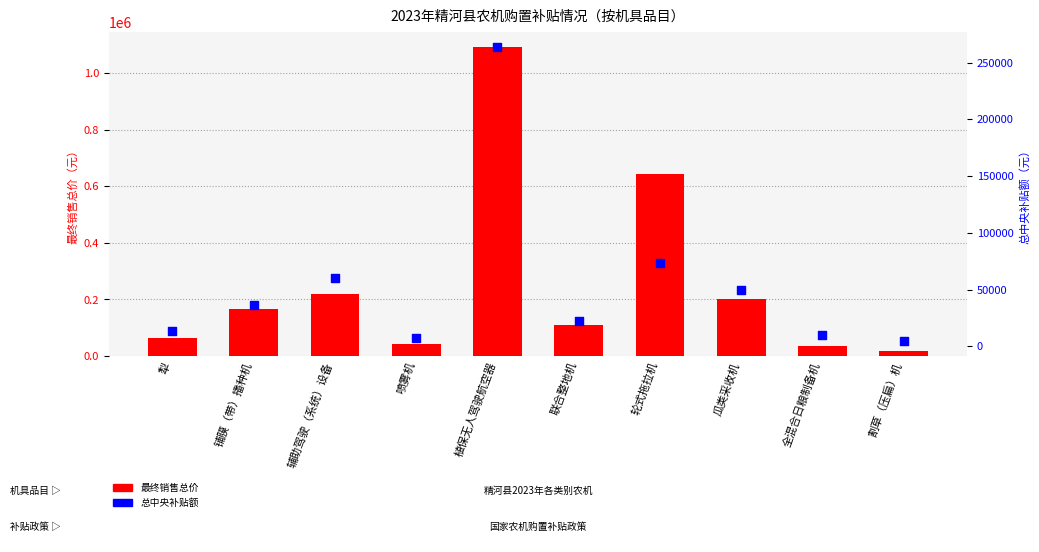

At how many categories does at least one series exceed 1075629?

1